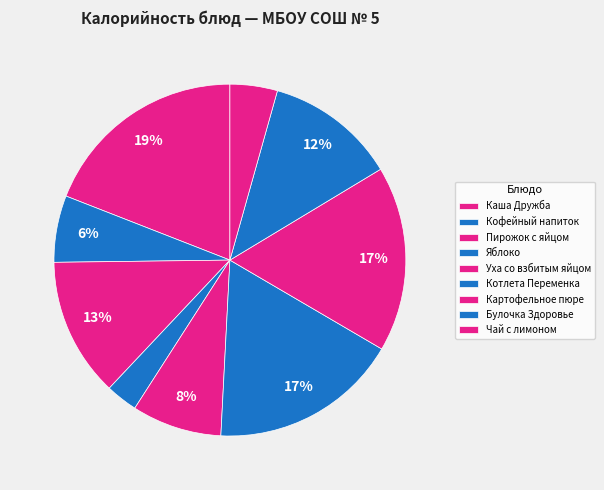

Is it true that Котлета Переменка is 11% of the pie?

False